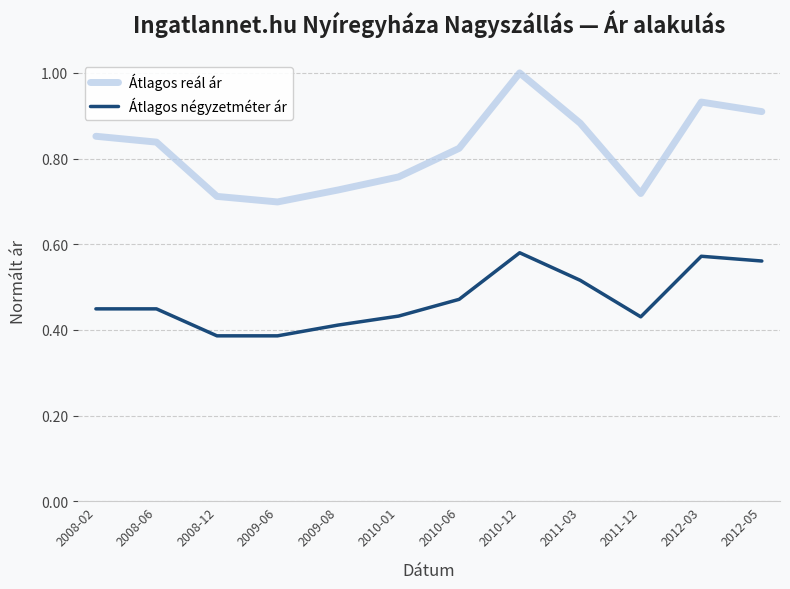

What are all the series names shown in the legend?

Átlagos reál ár, Átlagos négyzetméter ár